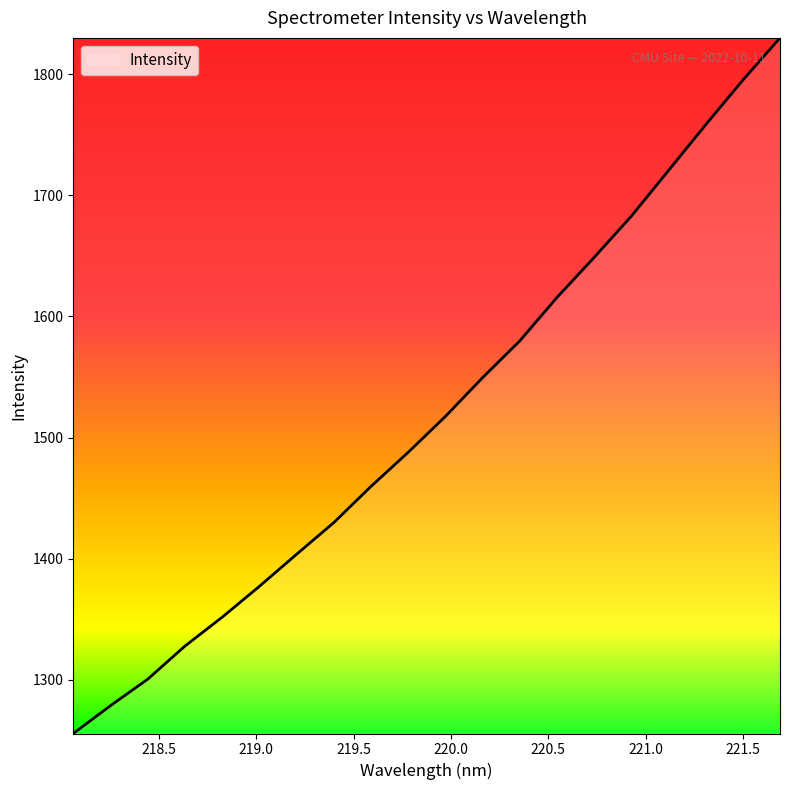

What is the greatest value displayed?

1830.0